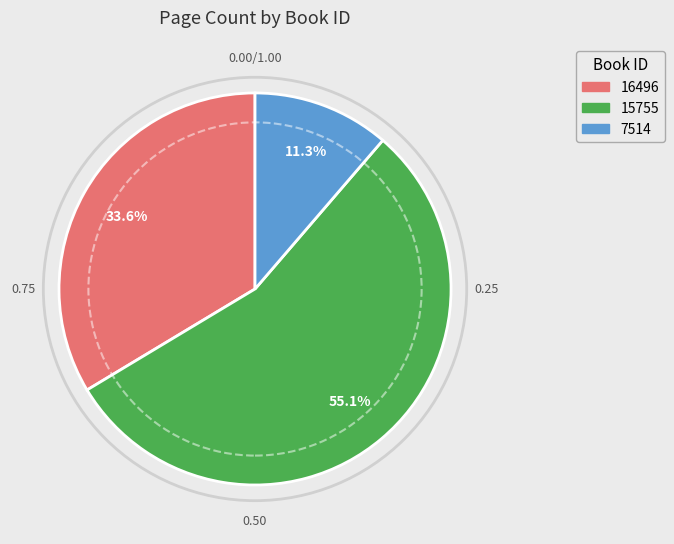

Is there any slice that represents more than half of the pie?

Yes